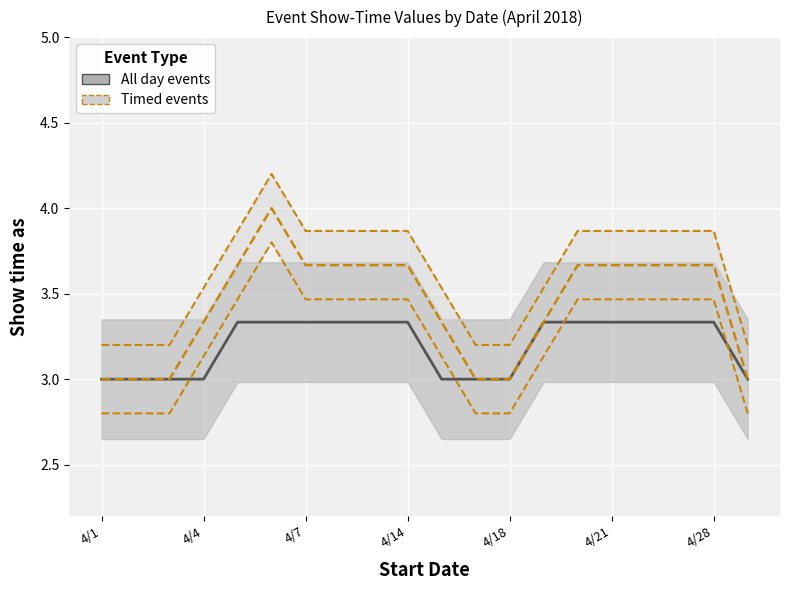

How many values in the All day events series exceed 3?

12